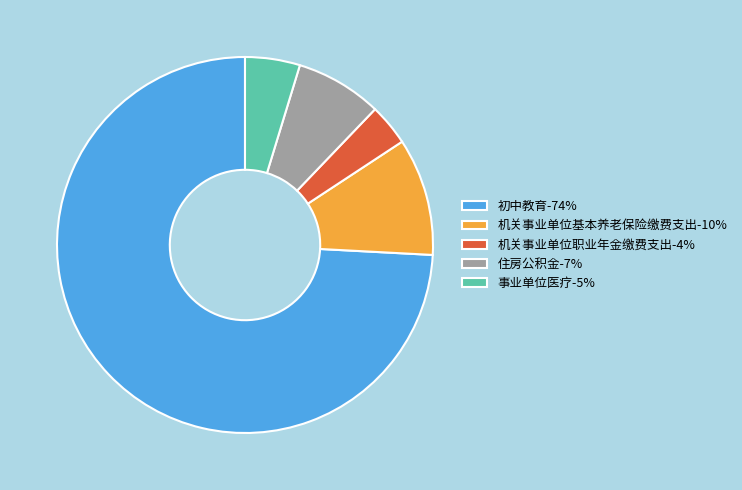

The 事业单位医疗-5% slice represents 19% of the pie. True or false?

False